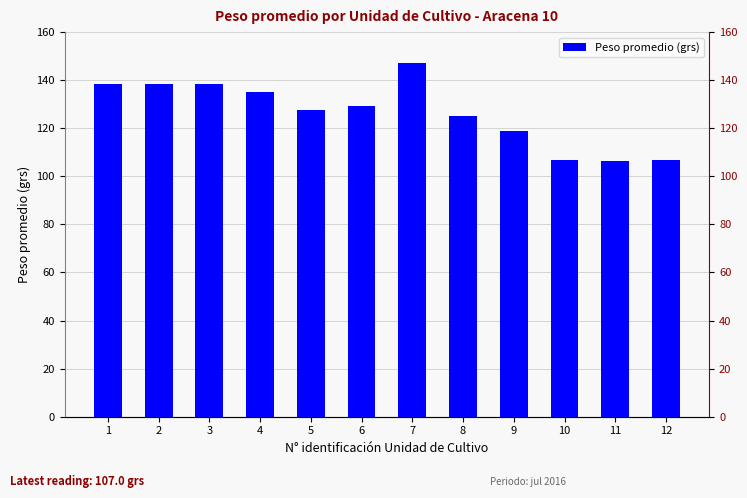

Reading left to right, list all the values displayed in this chart.

1=138.3	2=138.3	3=138.3	4=135.0	5=127.5	6=129.4	7=147.1	8=125.1	9=119.0	10=107.0	11=106.3	12=107.0